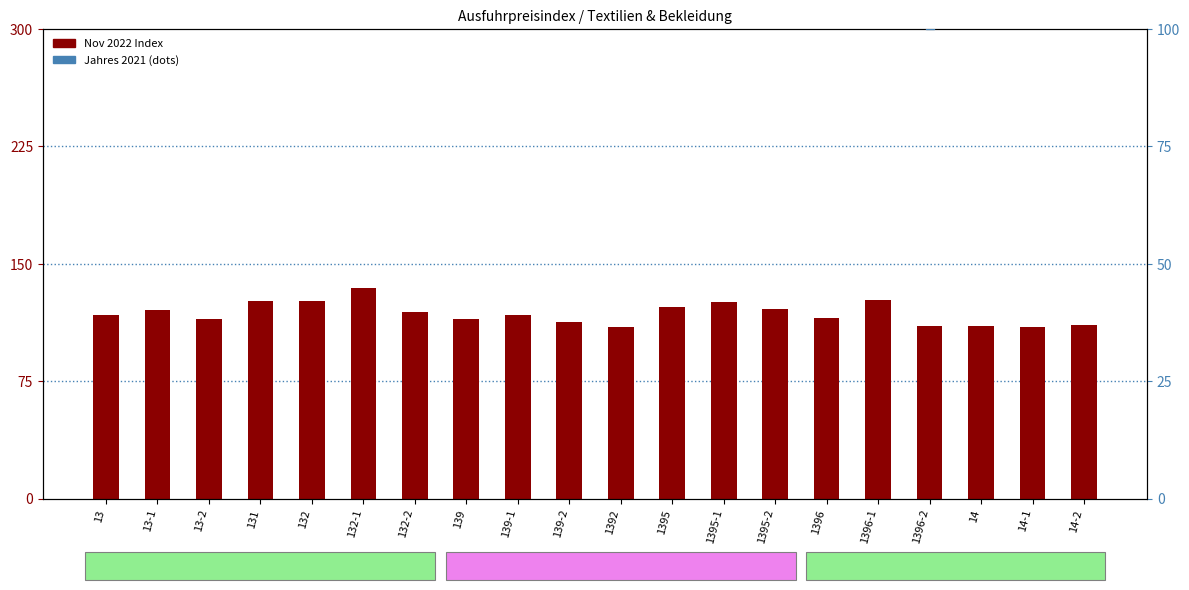

What are all the series names shown in the legend?

Nov 2022 Index, Jahres 2021